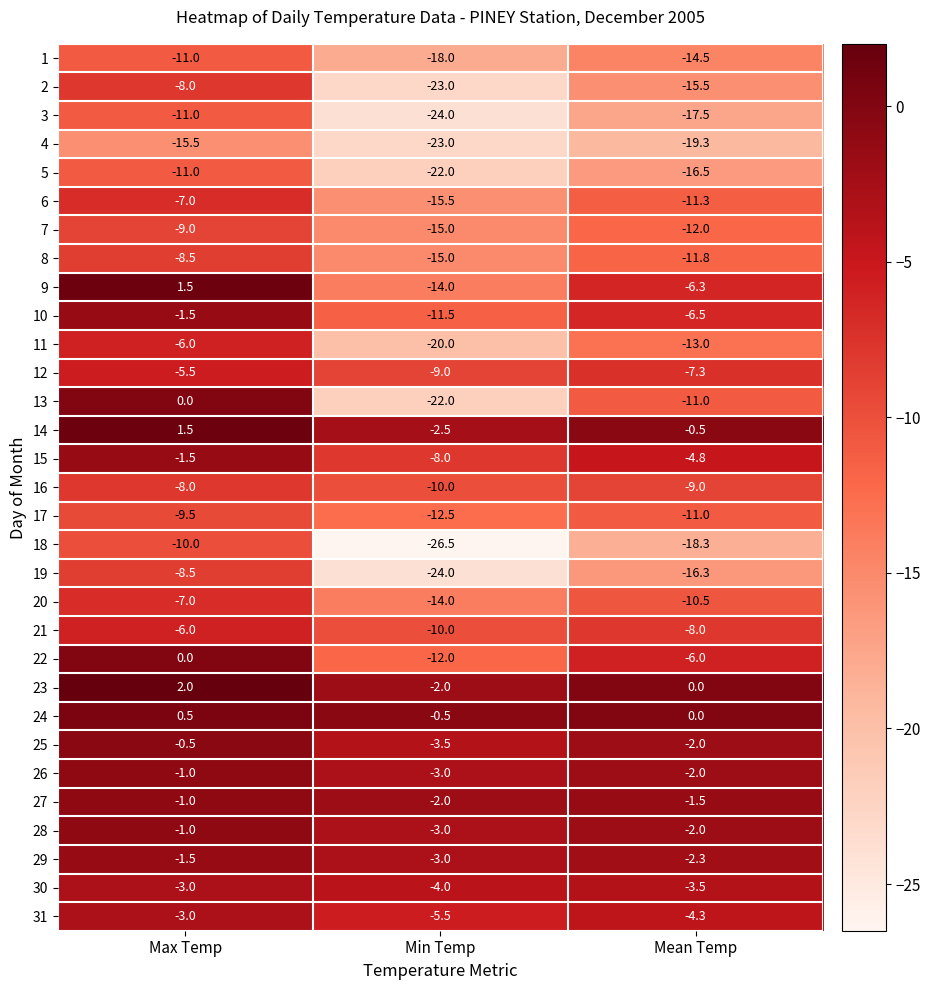

How many categories are shown in the chart?

3